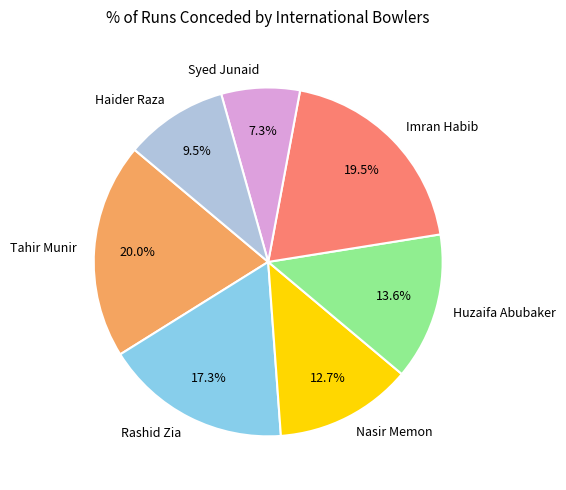

What is the total percentage of Tahir Munir and Rashid Zia?

37.3%